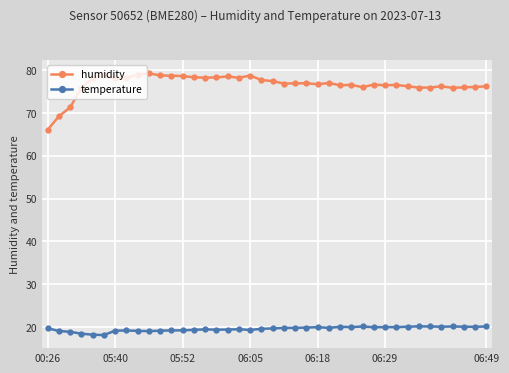

At how many categories does at least one series exceed 35?

40